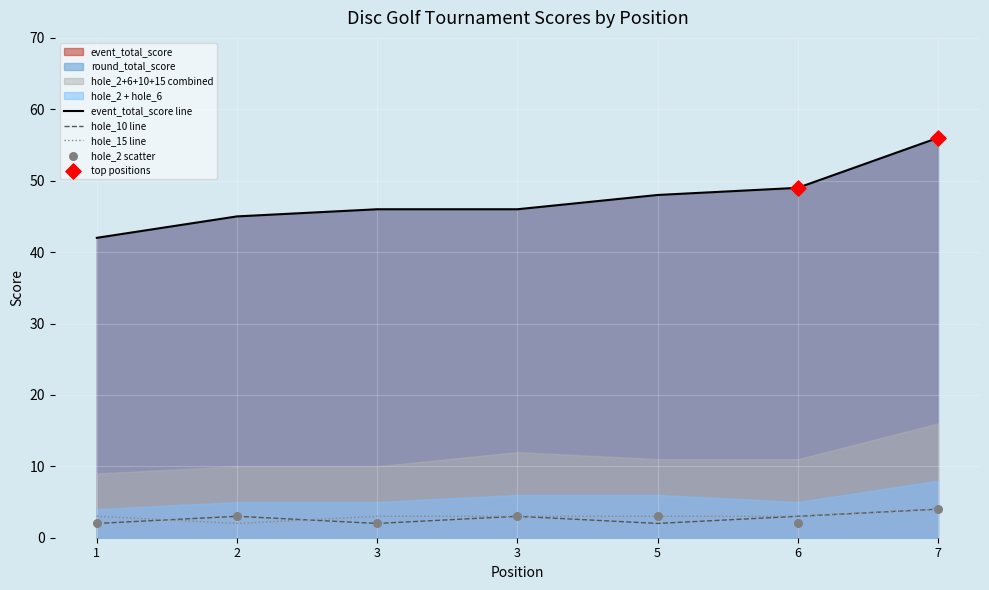

Which series has the largest total across all categories?

event_total_score